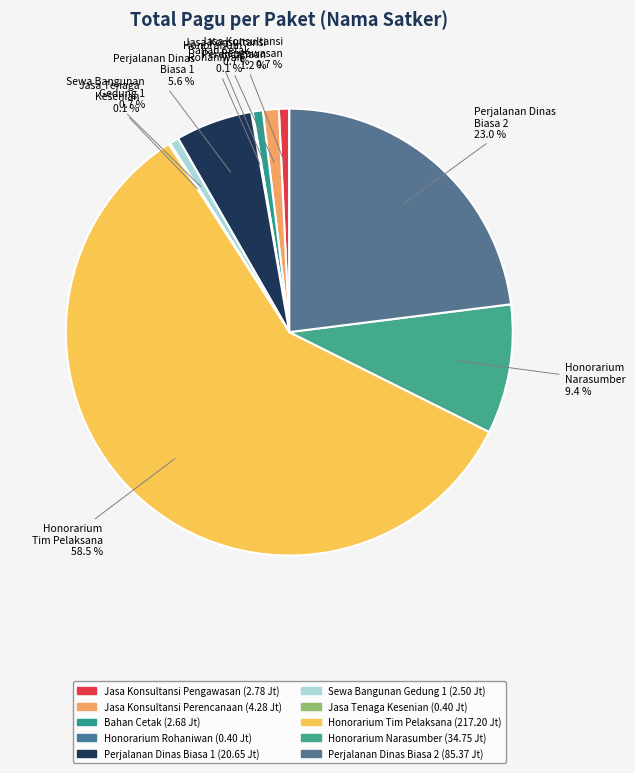

Which slice is the largest?

SEKRETARIAT DAERAH (Honorarium Tim Pelaksana)